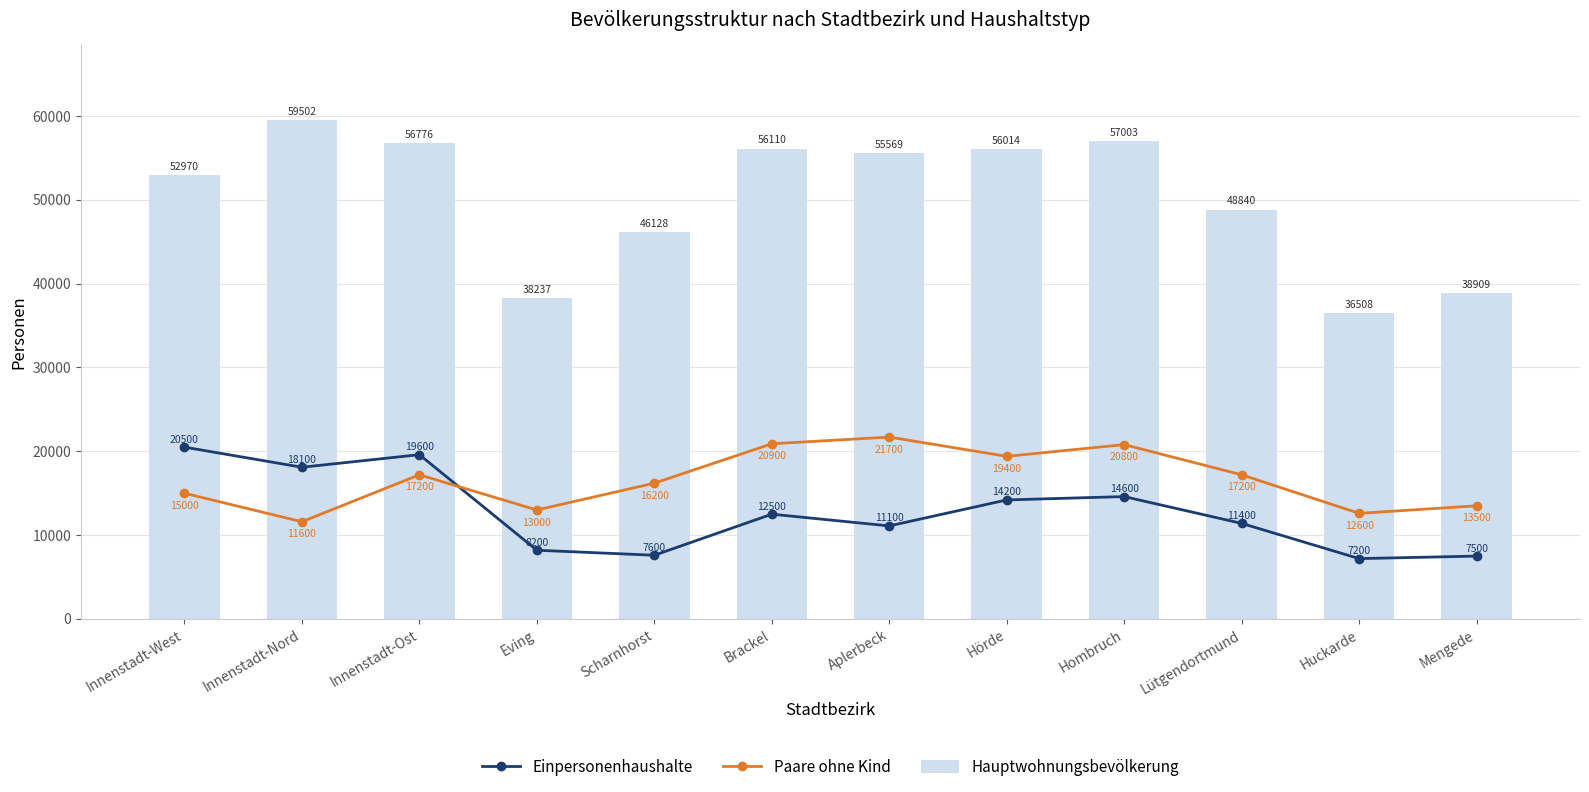

Which series changed the most between Innenstadt-Nord and Innenstadt-Ost?

Paare ohne Kind